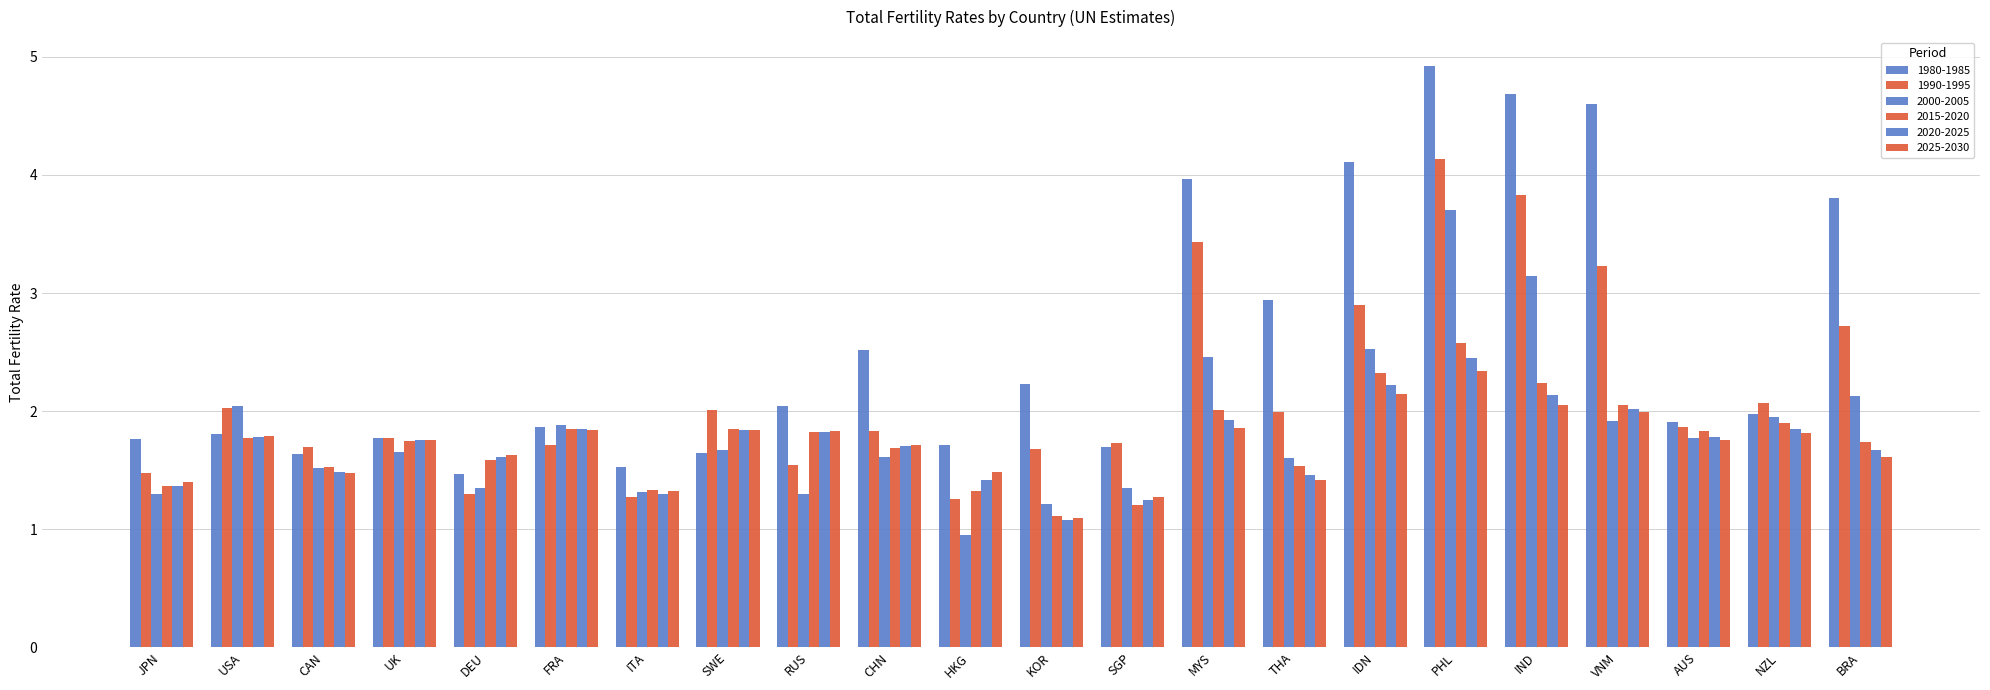

What is the minimum value for 2025-2030?

1.1